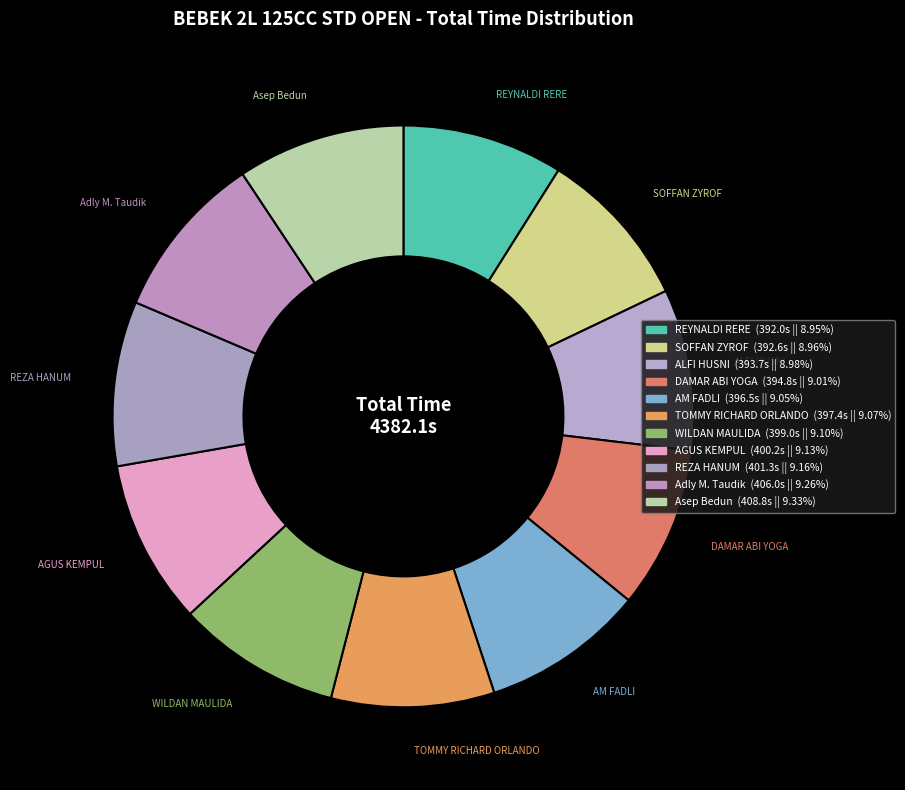

How many slices are in this pie chart?

11